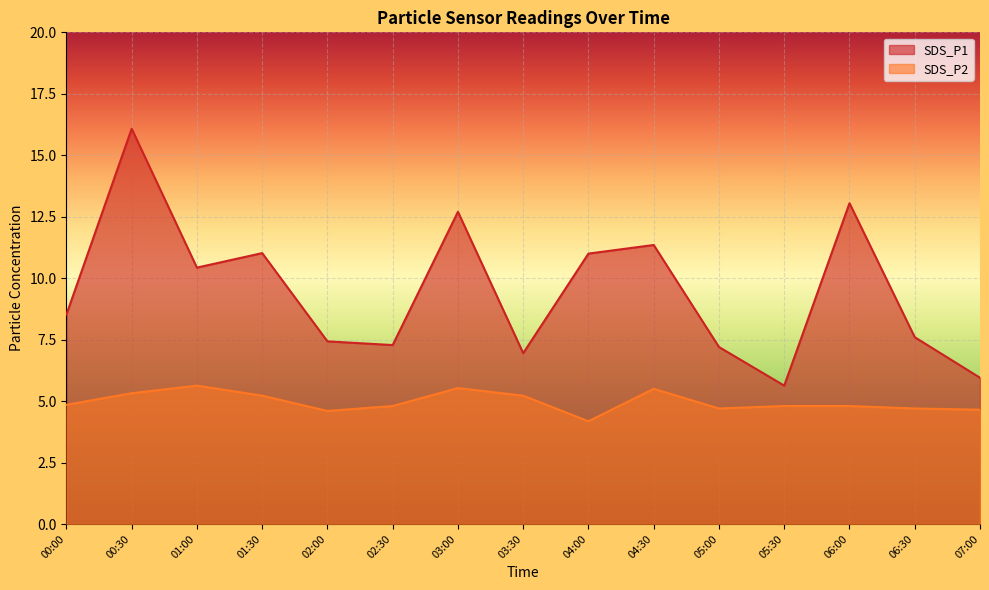

How many lines are shown in the chart?

2